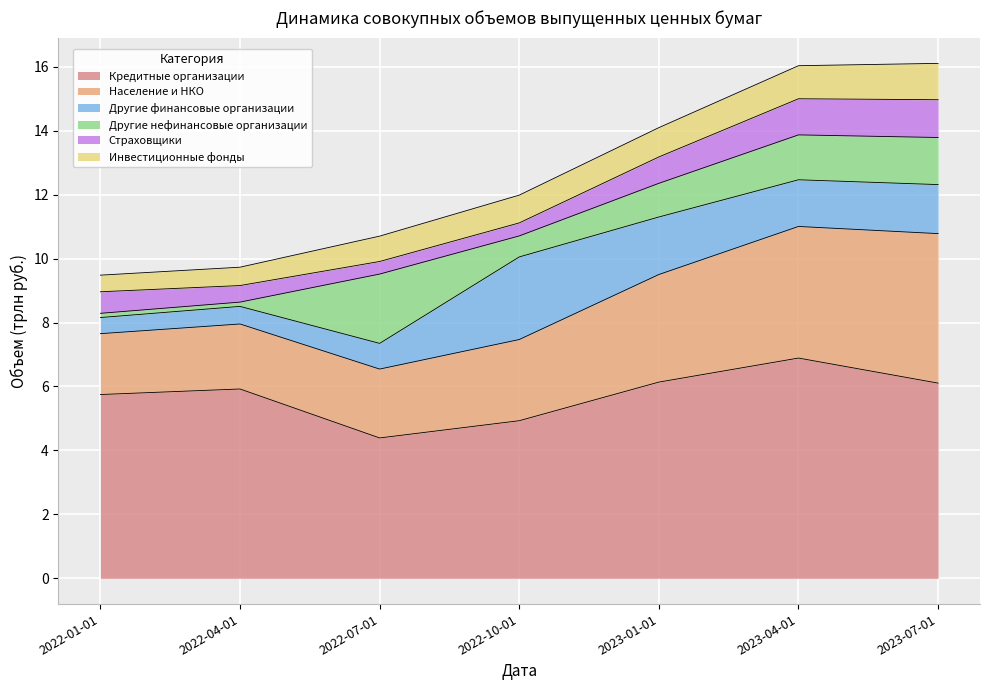

What is the difference between the highest and lowest values at 2023-01-01?

5.3